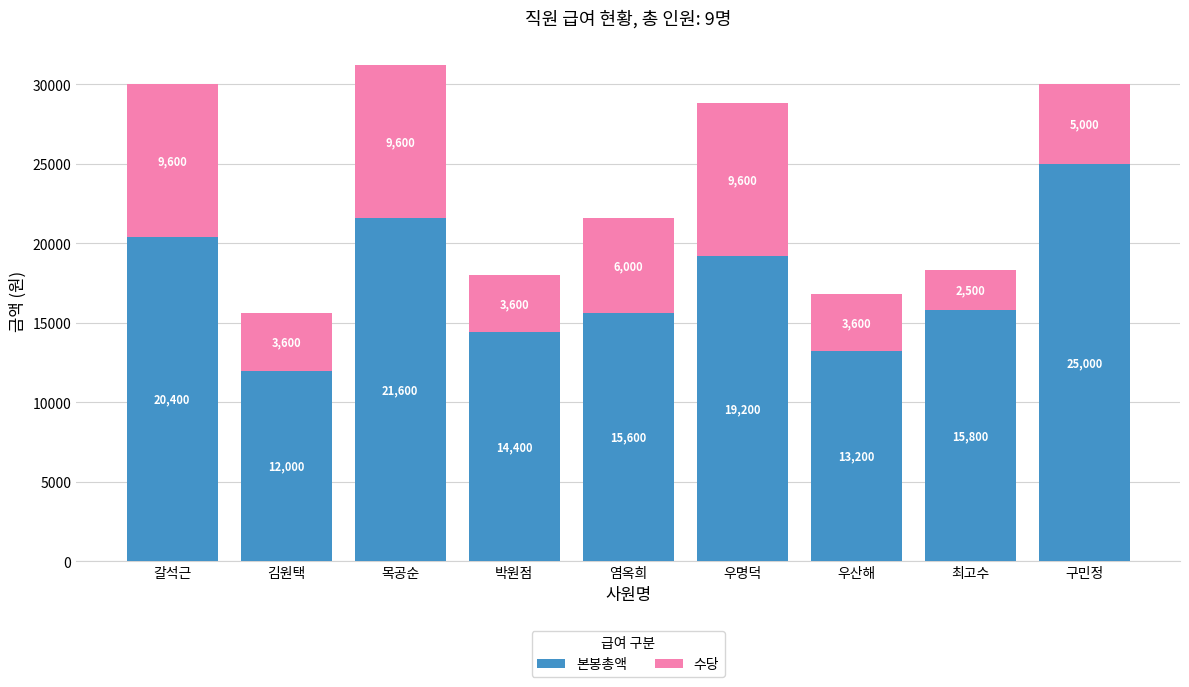

Read the 본봉총액 value at 박원점, to the nearest 100.

14400